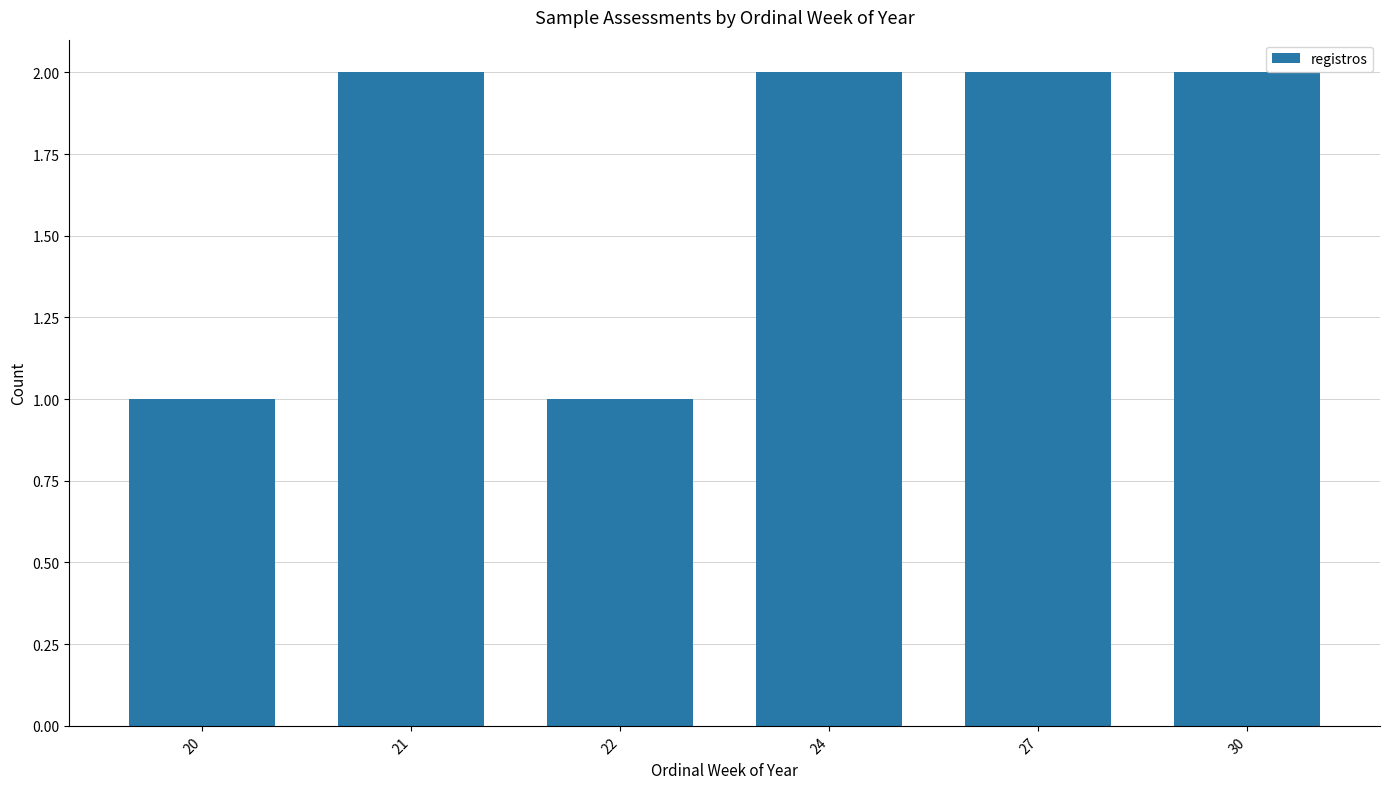

Between 27 and 22, which is larger?

27